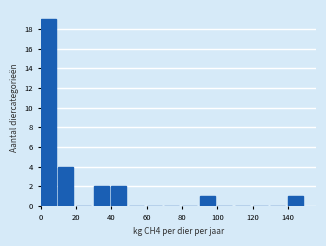

Reading left to right, list every bar in this chart as the range it spans on the x-axis followed by its height. The values are not printed on the chart, so give them approximately, as read against the axis.

0 to 10: 19
10 to 20: 4
20 to 30: 0
30 to 40: 2
40 to 50: 2
50 to 60: 0
60 to 70: 0
70 to 80: 0
80 to 90: 0
90 to 100: 1
100 to 110: 0
110 to 120: 0
120 to 130: 0
130 to 140: 0
140 to 150: 1